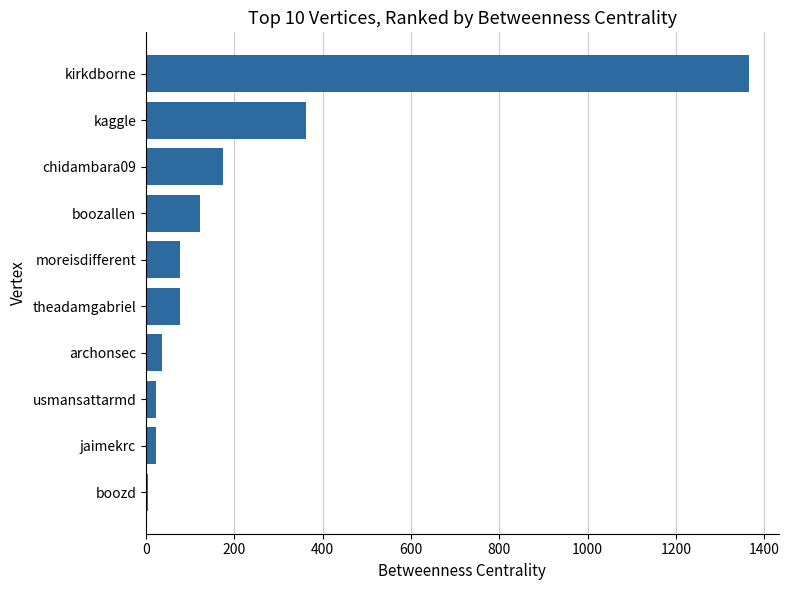

Which has a higher value, boozallen or boozd?

boozallen